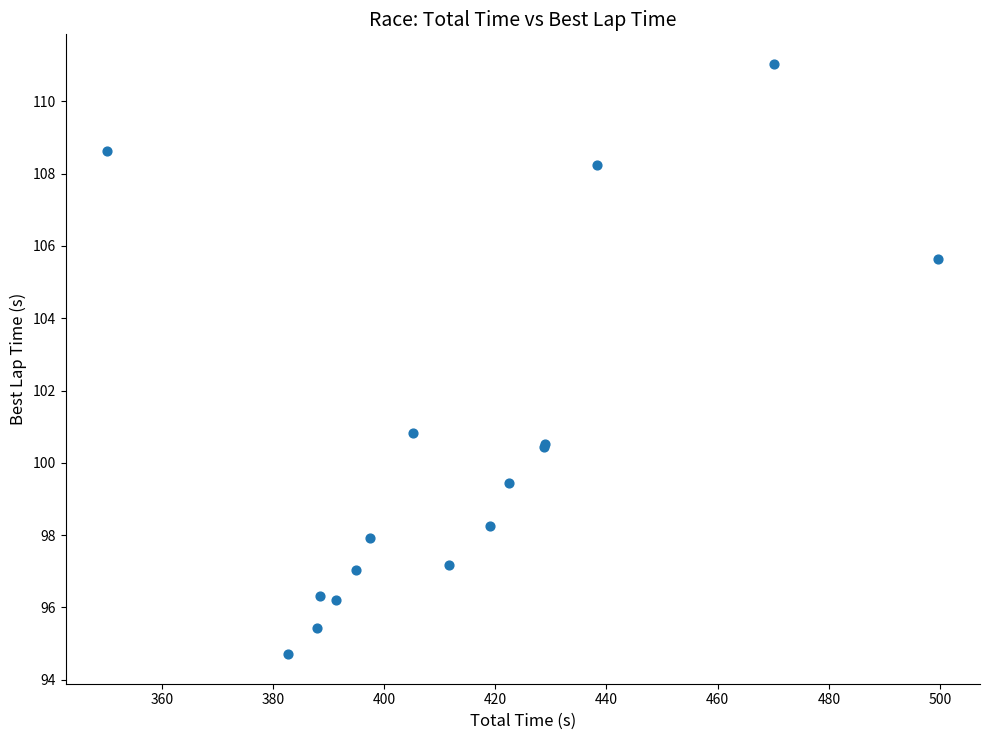

What Y value in the scatter plot is closest to 102?

100.8